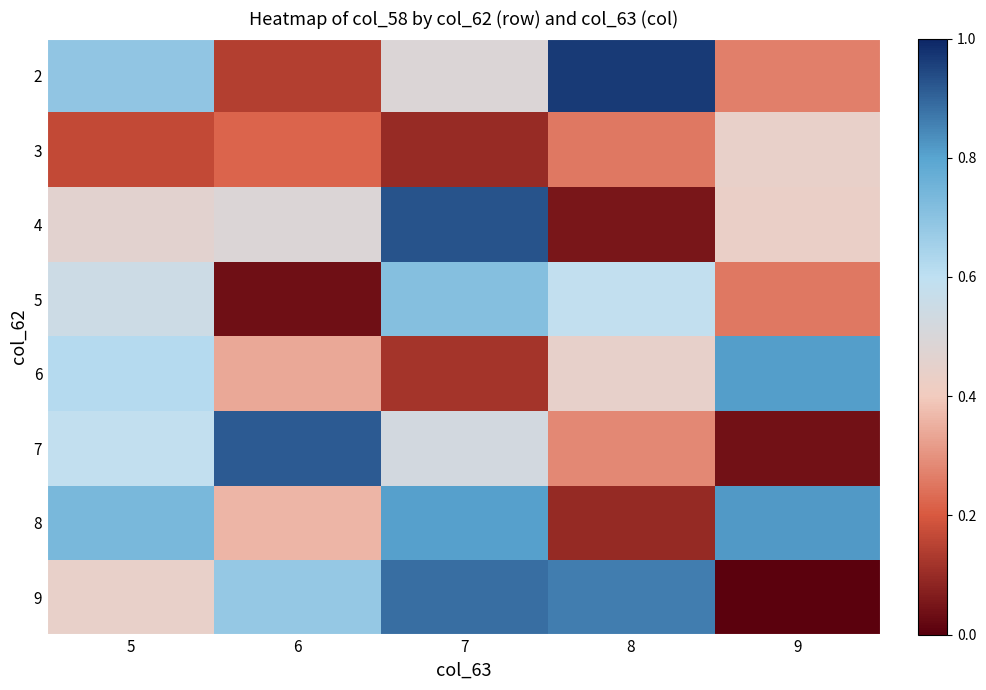

What is the total value across all series at 6?

3.2